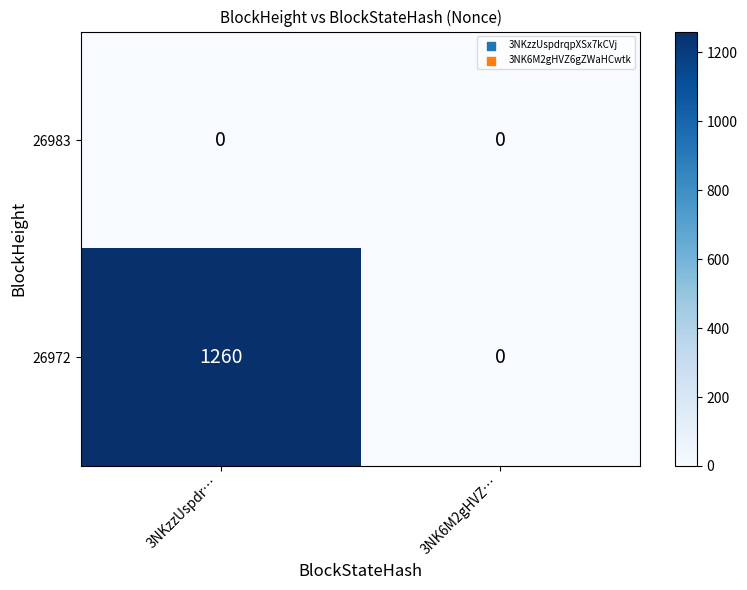

Reading right to left, extract all data points from this chart.

26983: 0	0
26972: 0	1260